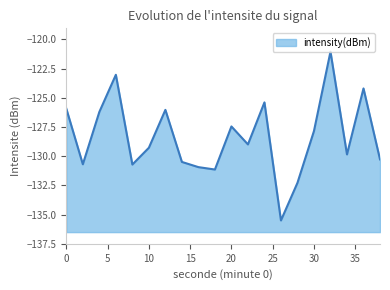

Which category has the highest value across all series?

32